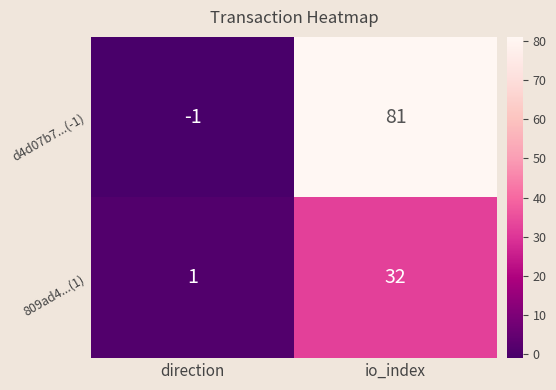

At how many categories does at least one series exceed 12?

1